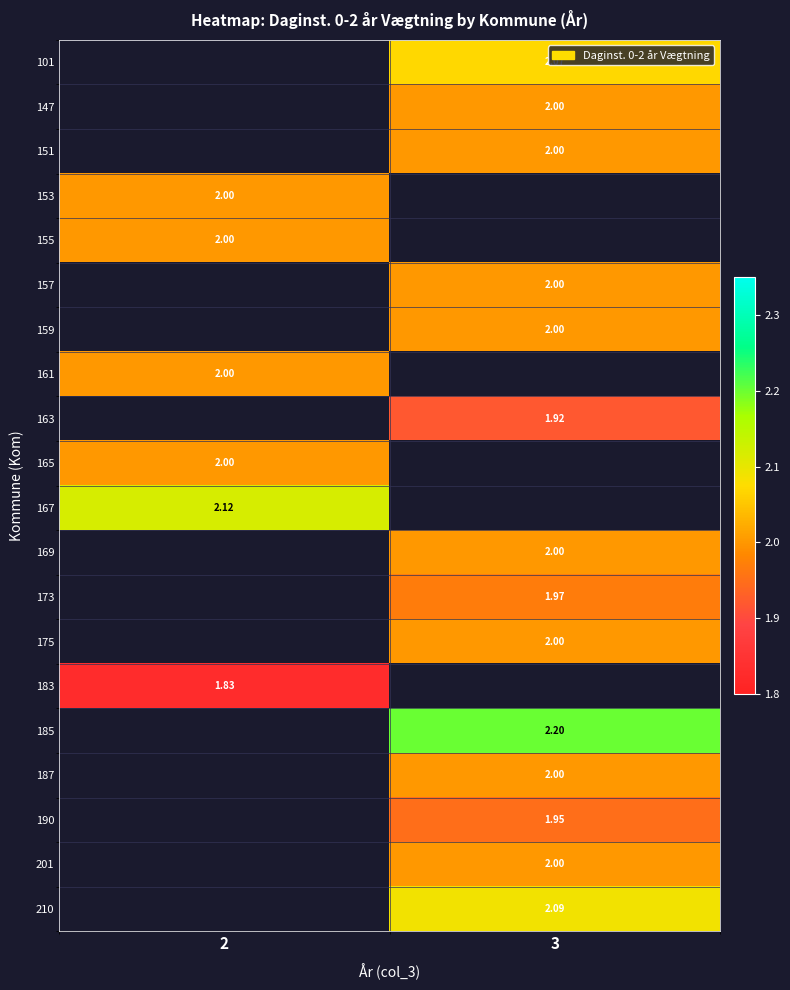

At which label does 167 reach its minimum?

2